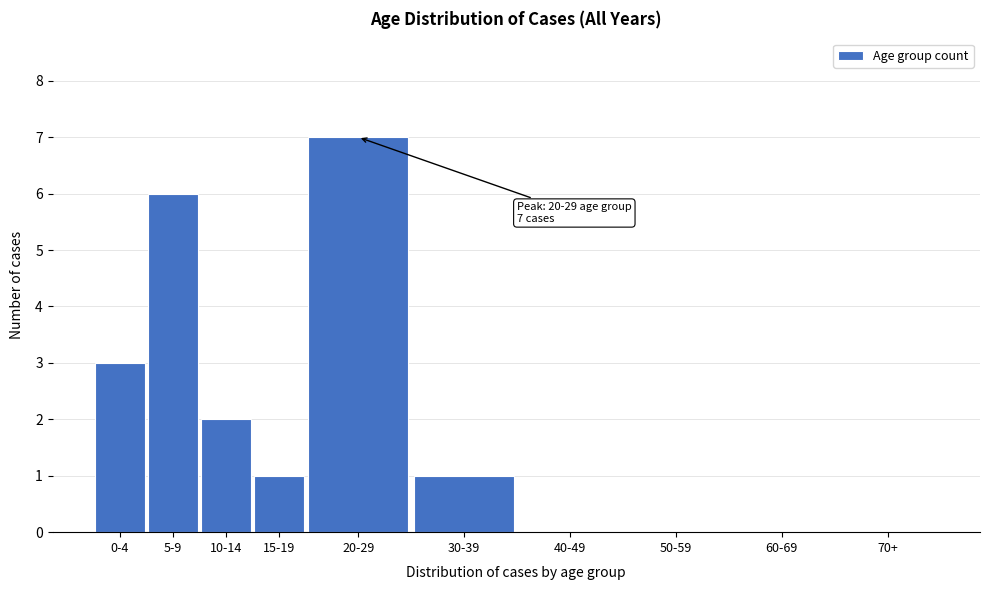

Reading left to right, transcribe all the data shown in this chart.

0-4=3	5-9=6	10-14=2	15-19=1	20-29=7	30-39=1	40-49=0	50-59=0	60-69=0	70+=0